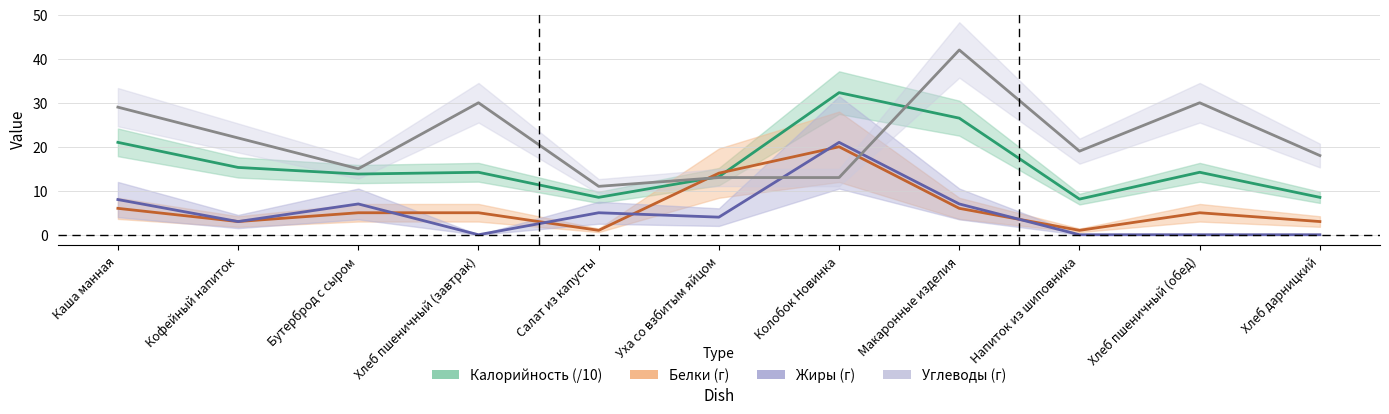

What is the sum of the Белки values at Напиток из шиповника and Каша манная?

7.0